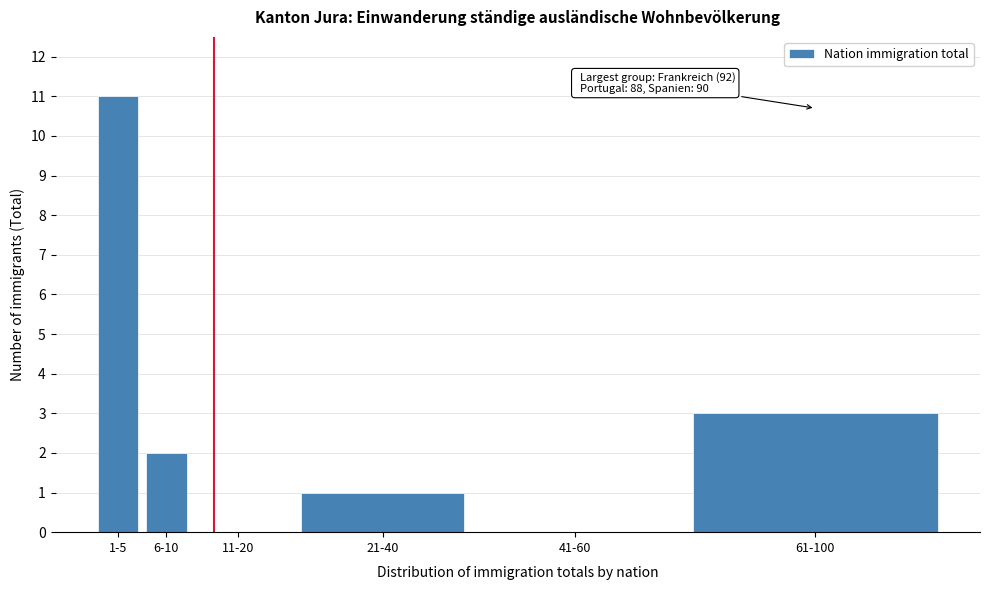

Reading left to right, what are all the values shown in this chart?

1-5=11	6-10=2	11-20=0	21-40=1	41-60=0	61-100=3